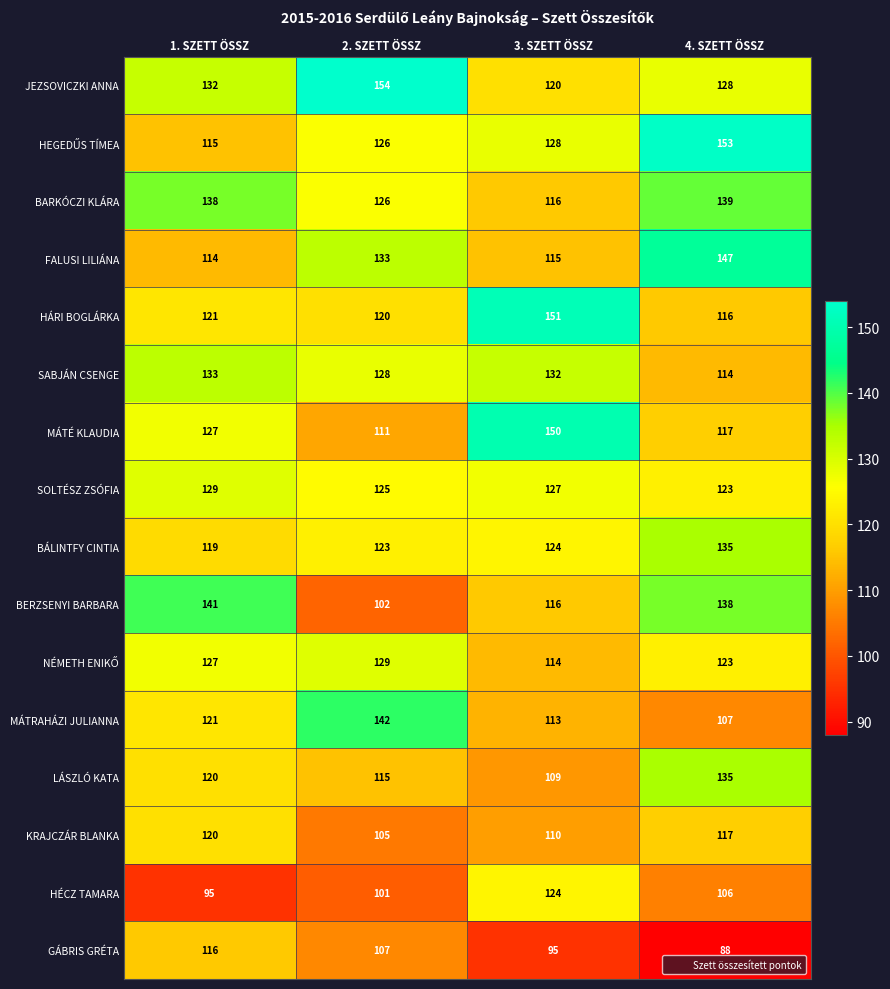

What is the total value across all series at 4. SZETT ÖSSZ?

1986